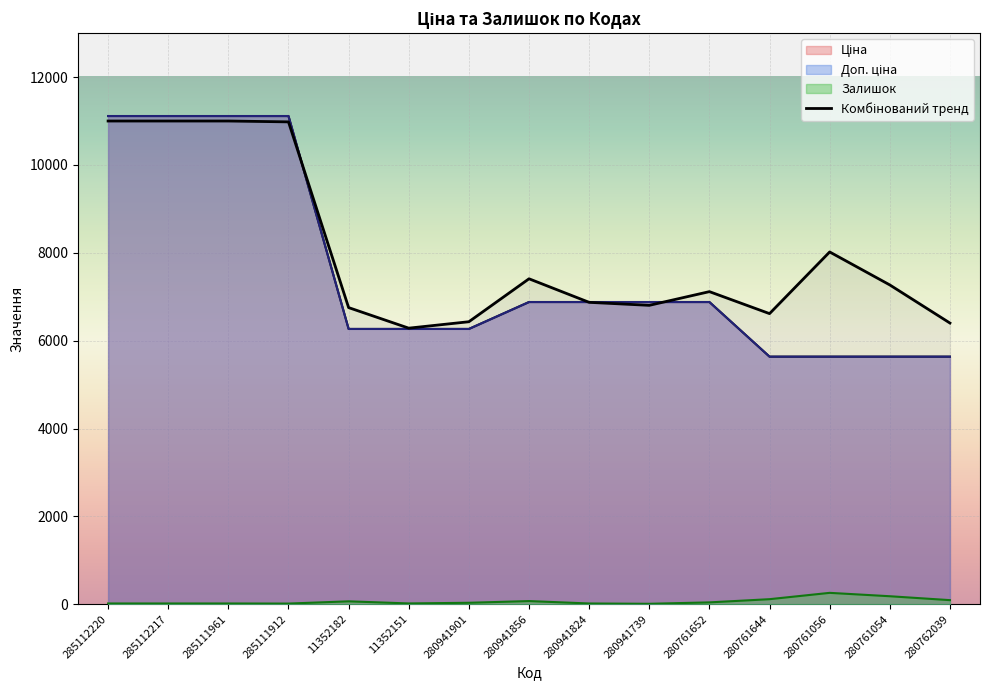

What is the difference between the maximum and minimum values in the Залишок series?

249.0